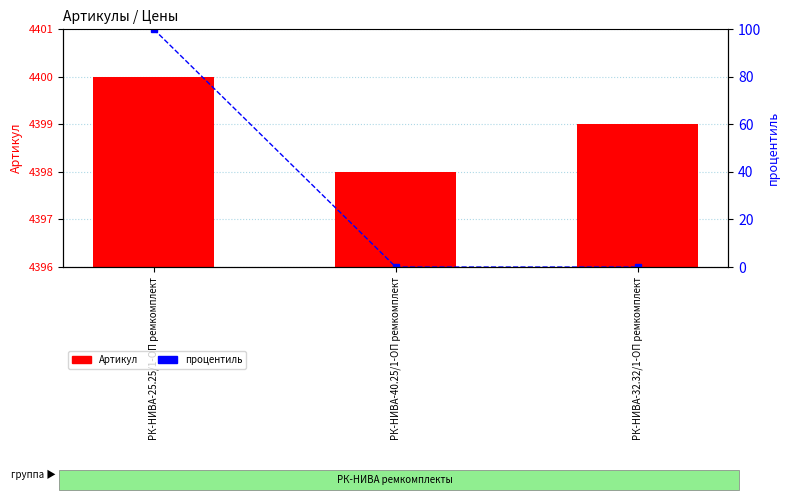

Reading right to left, extract all data points from this chart.

Артикул: РК-НИВА-32.32/1-ОП ремкомплект=4399	РК-НИВА-40.25/1-ОП ремкомплект=4398	РК-НИВА-25.25/1-ОП ремкомплект=4400
процентиль: РК-НИВА-32.32/1-ОП ремкомплект=0	РК-НИВА-40.25/1-ОП ремкомплект=0	РК-НИВА-25.25/1-ОП ремкомплект=100